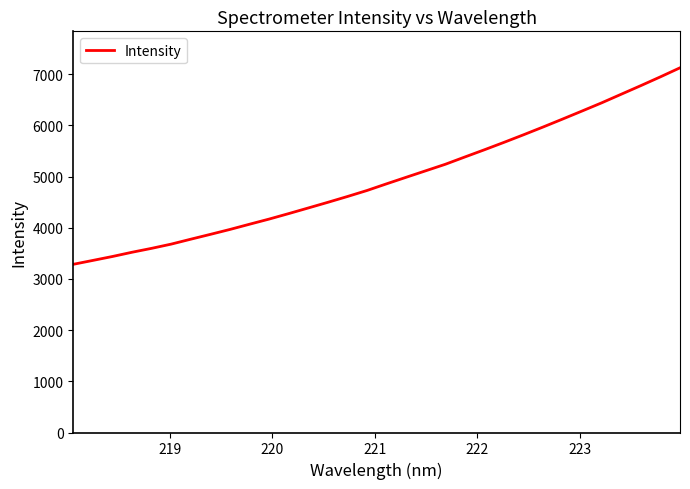

What is the difference between the maximum and minimum values?

3840.3